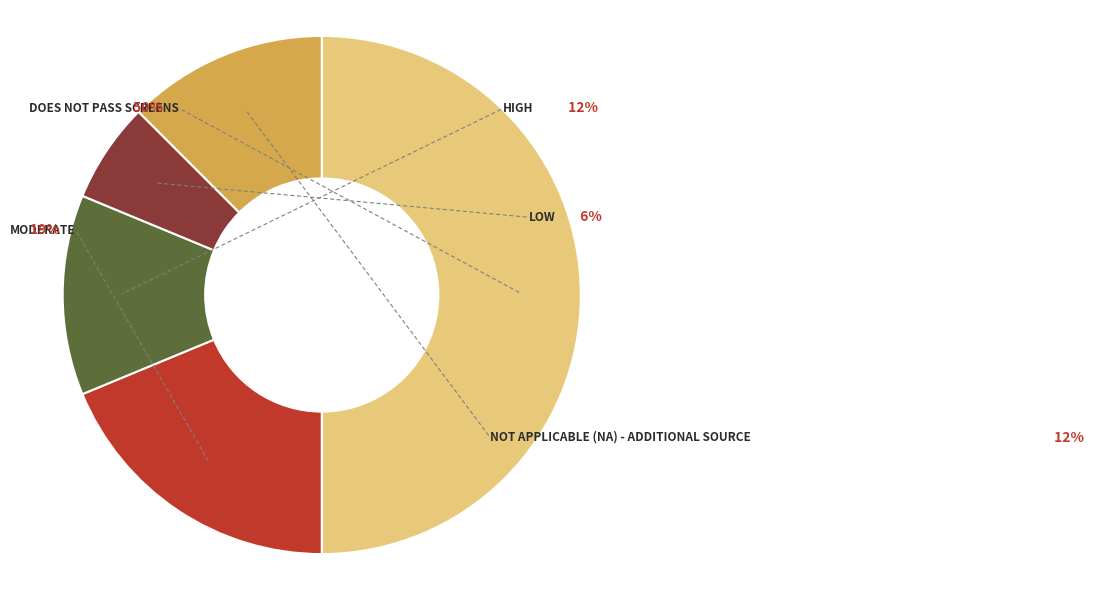

Between Moderate and High, which is larger?

Moderate